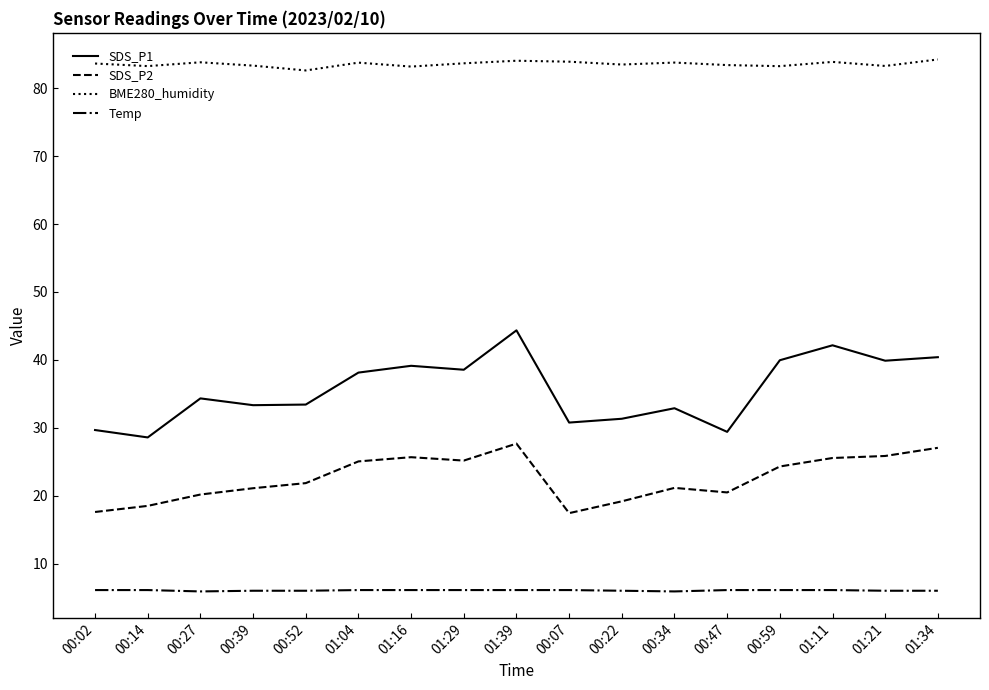

True or false: BME280_humidity and SDS_P1 intersect in this chart.

False